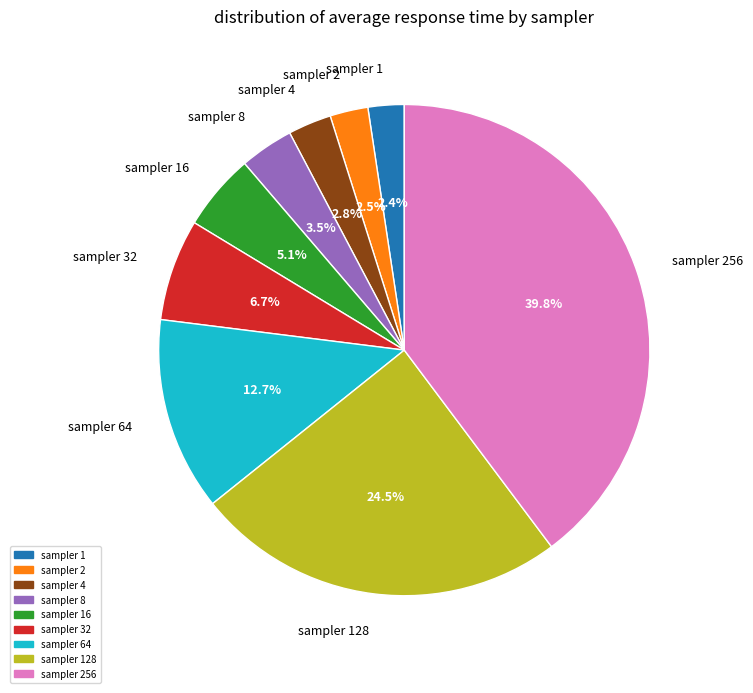

Does sampler 2 represent more than half of the total?

No